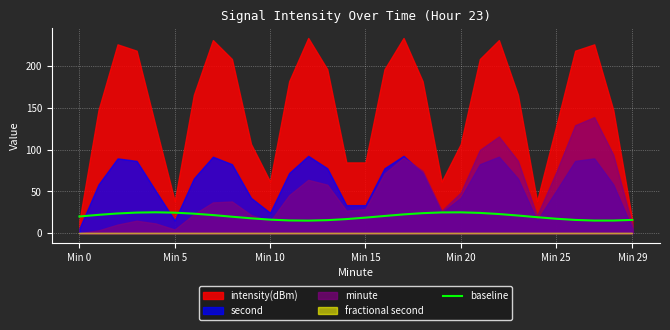

Between Min 29 and 21, which is larger?

21